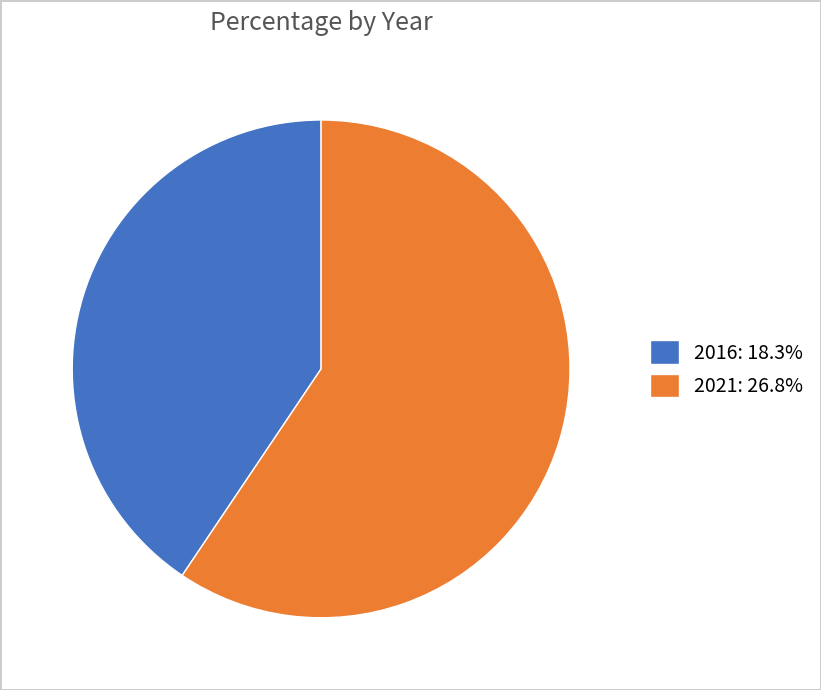

Does 2016: 18.3% account for over 50% of the chart?

No